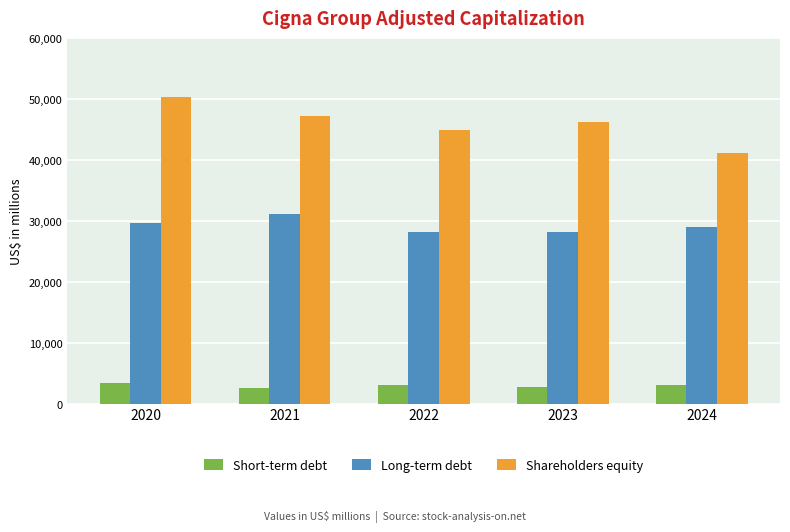

At which label is Short-term debt closest to 2959?

2022